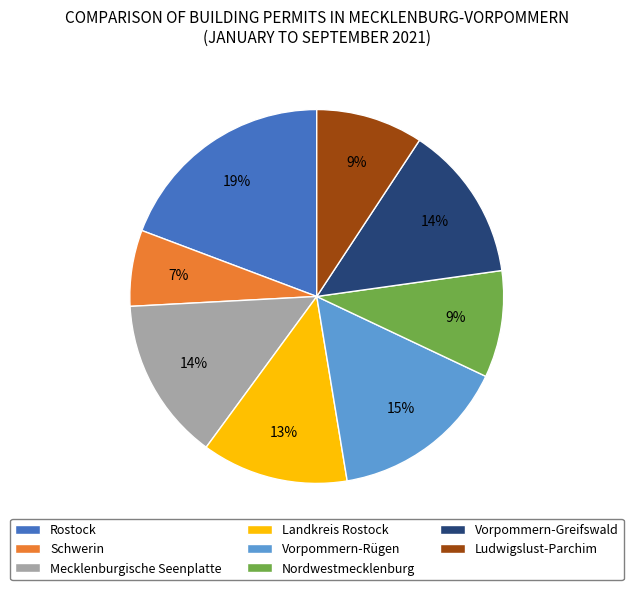

Is the sum of Rostock and Vorpommern-Greifswald greater than half?

No